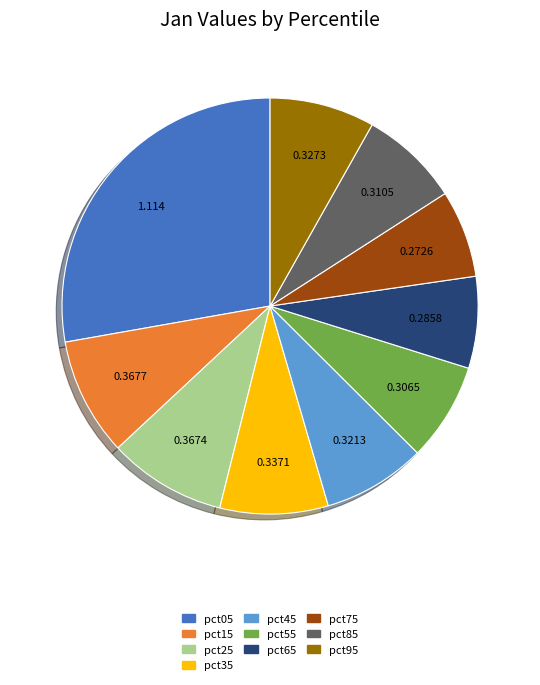

Count the number of slices in the pie.

10